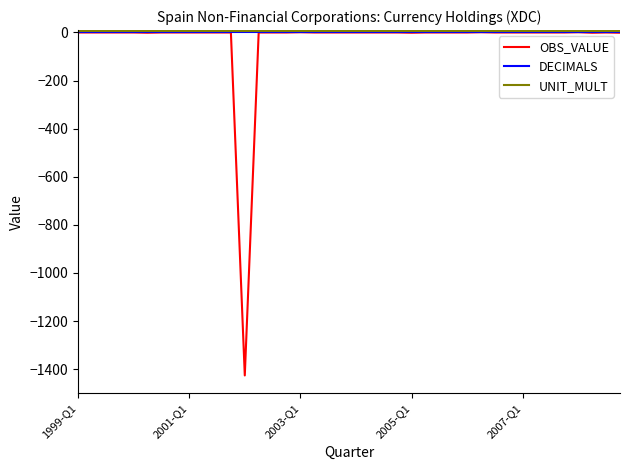

How many categories are shown in the chart?

40